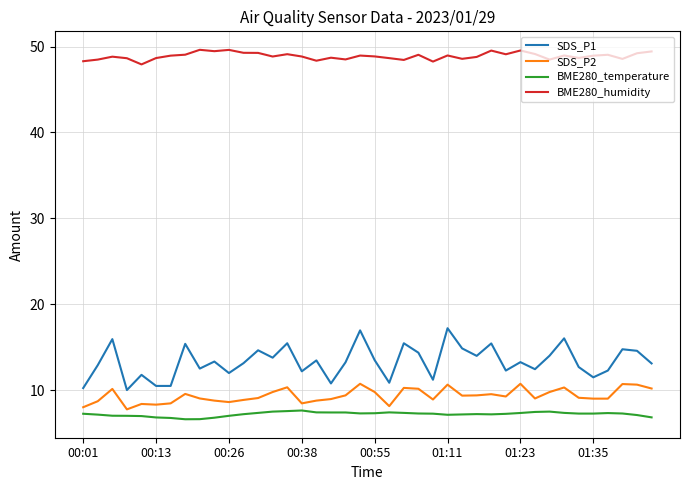

At how many categories does at least one series exceed 17?

40